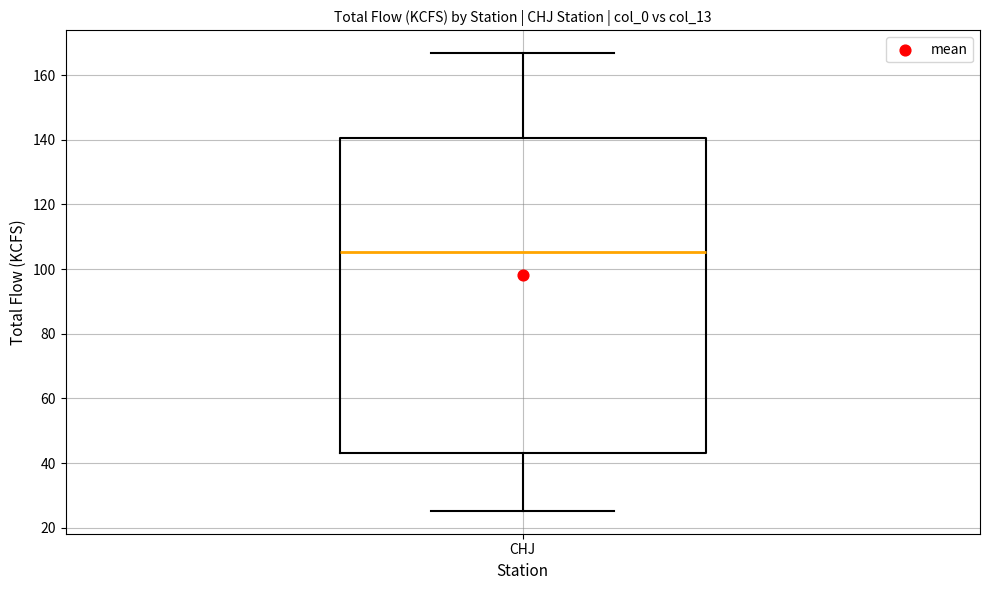

Read this box plot against the y-axis: the position of the median line, the range covered by the box, and the ends of both whiskers. The values are not printed on the chart, so give them approximately, as read against the axis.

median 106, box 44 to 140, whiskers 26 to 166